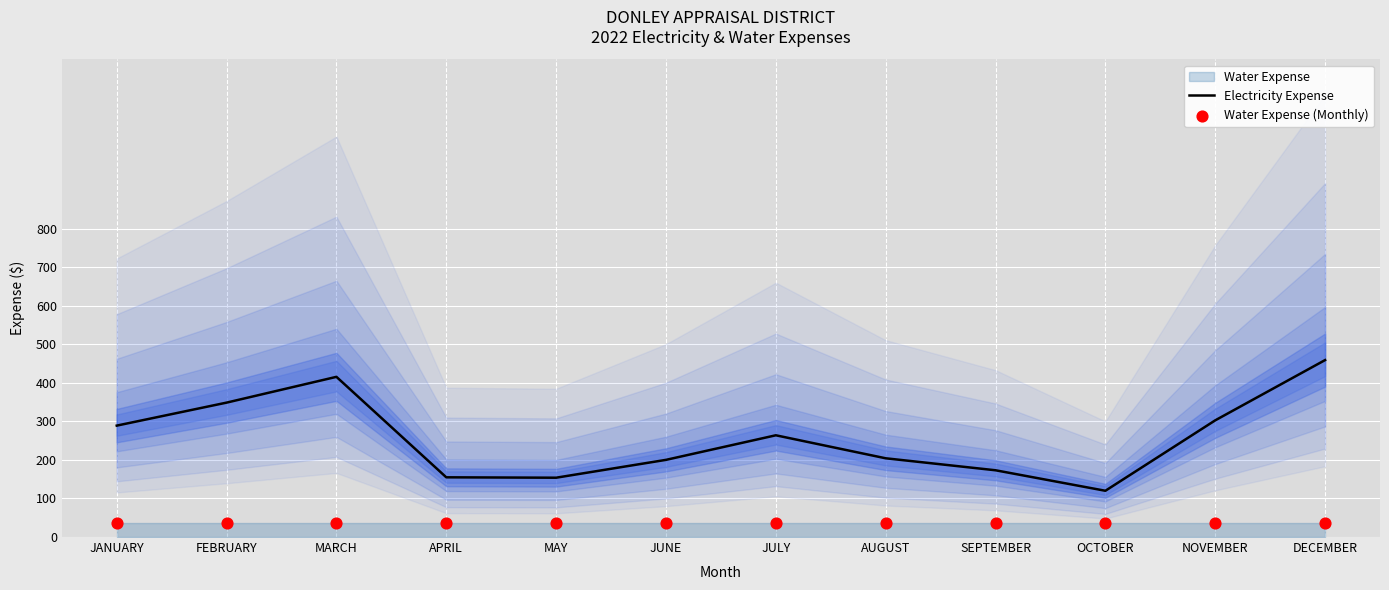

Which series has the largest total across all categories?

Electricity Expense